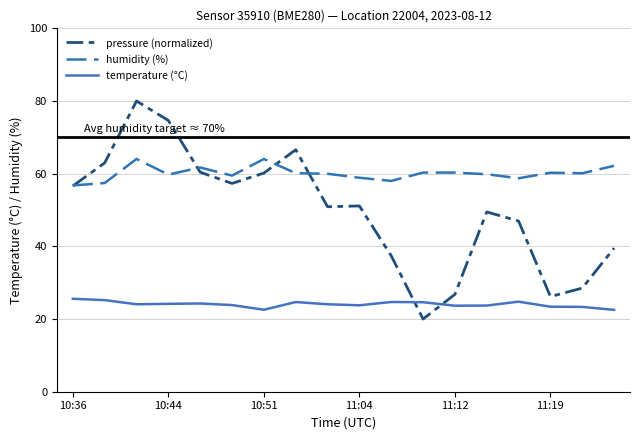

In temperature (°C), how many points are higher than both neighbors (excluding endpoints)?

4